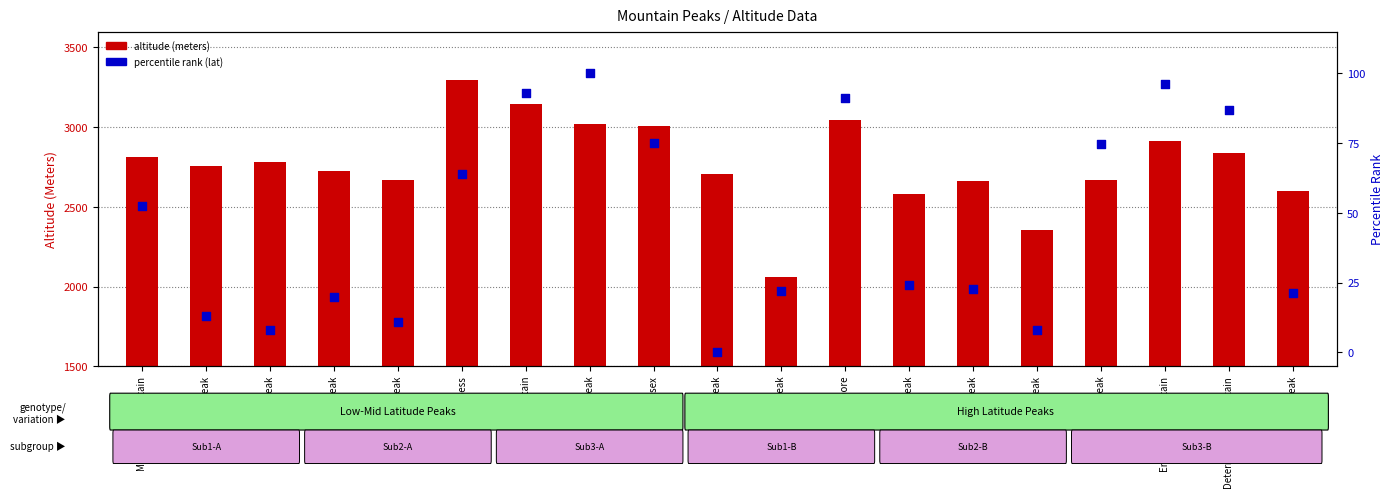

At which category is the sum across all series the highest?

Mount Queen Bess